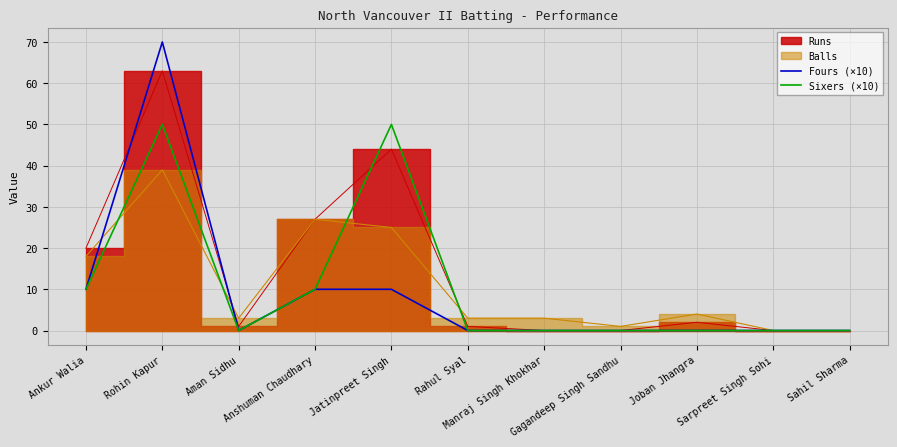

At which category is the sum across all series the highest?

Rohin Kapur